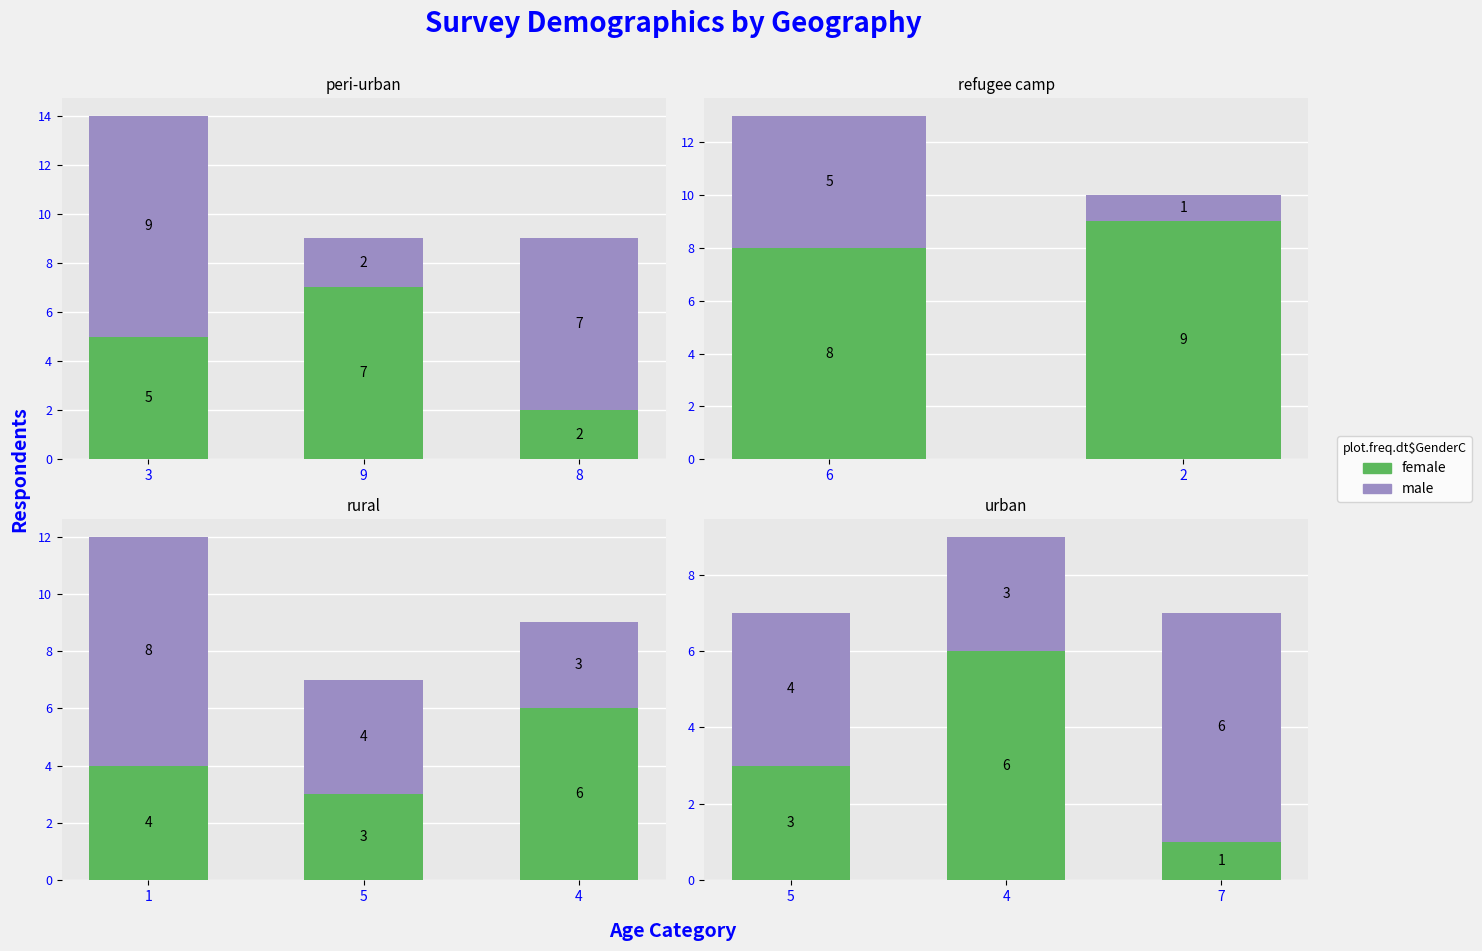

Between 4 and 7, which series saw the biggest shift?

female